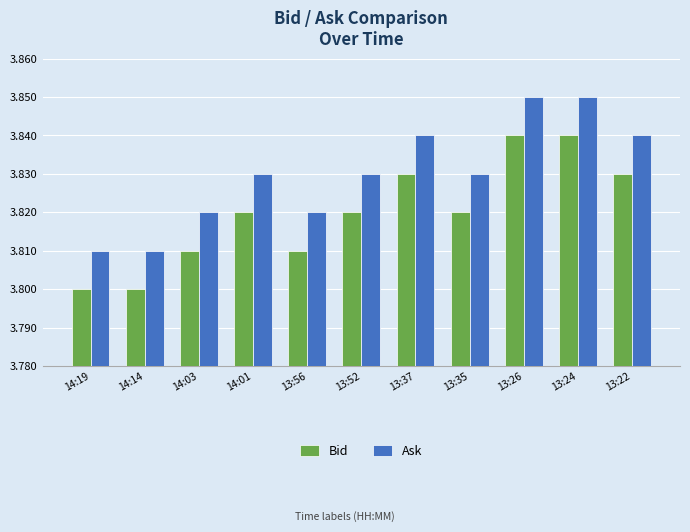

List the series in order of their peak value, highest first.

Ask, Bid